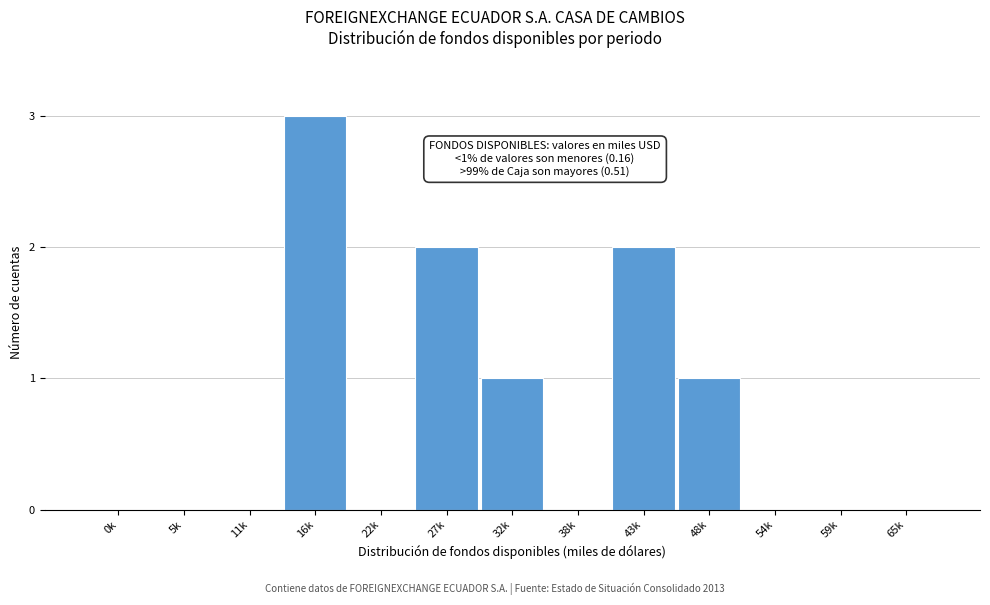

Reading left to right, transcribe all the data shown in this chart.

0k=0	5k=0	11k=0	16k=3	22k=0	27k=2	32k=1	38k=0	43k=2	48k=1	54k=0	59k=0	65k=0